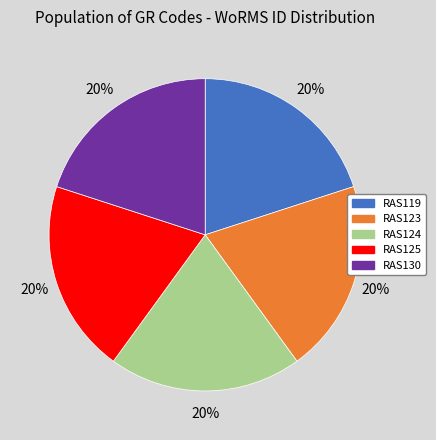

True or false: RAS119 accounts for 20% of the total.

True